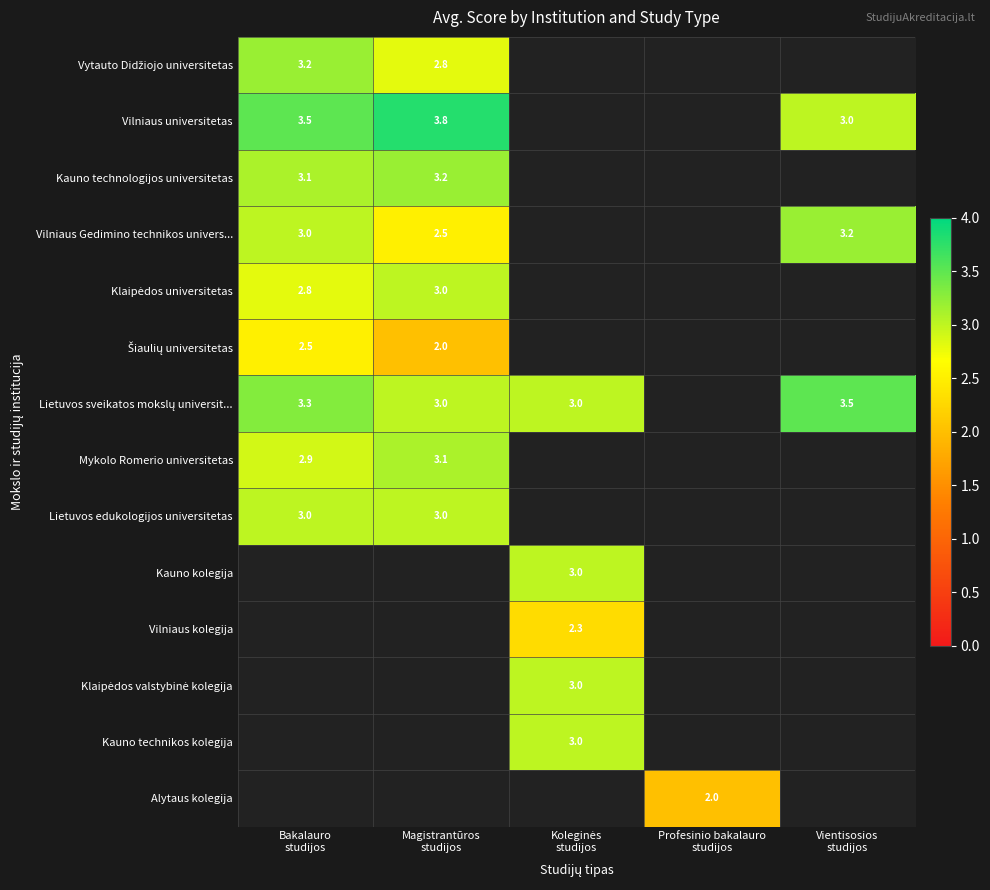

Which category has the highest value across all series?

Magistrantūros
studijos